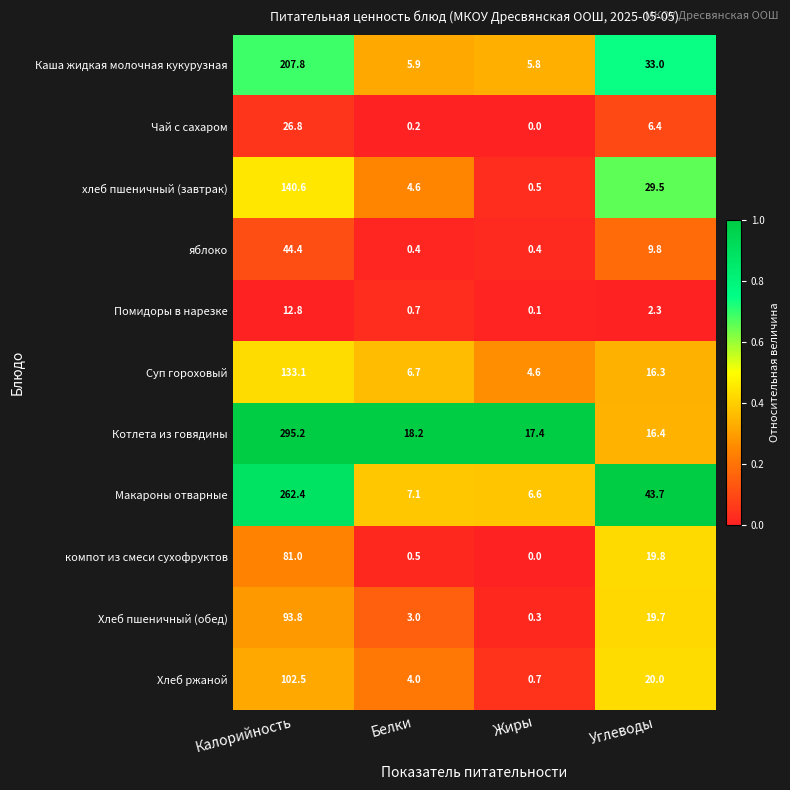

Which label corresponds to the largest value in the chart?

Калорийность